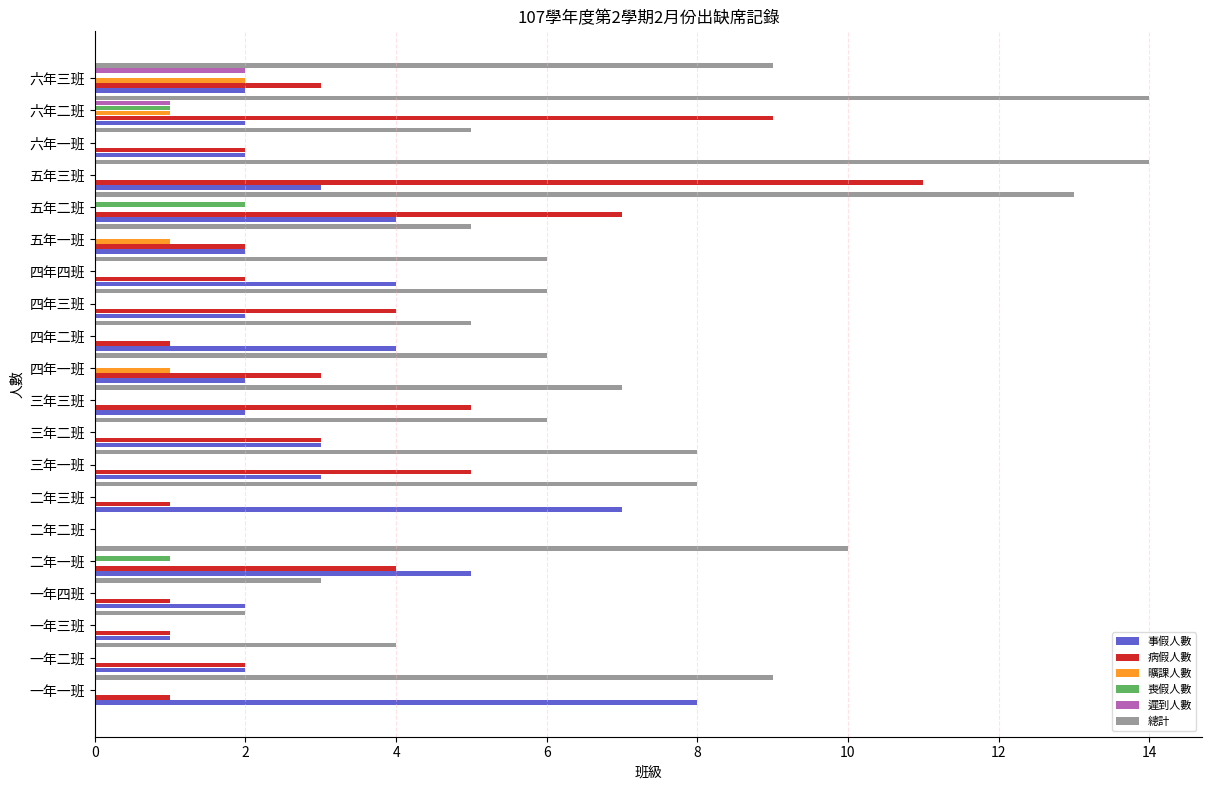

What is the greatest value displayed?

14